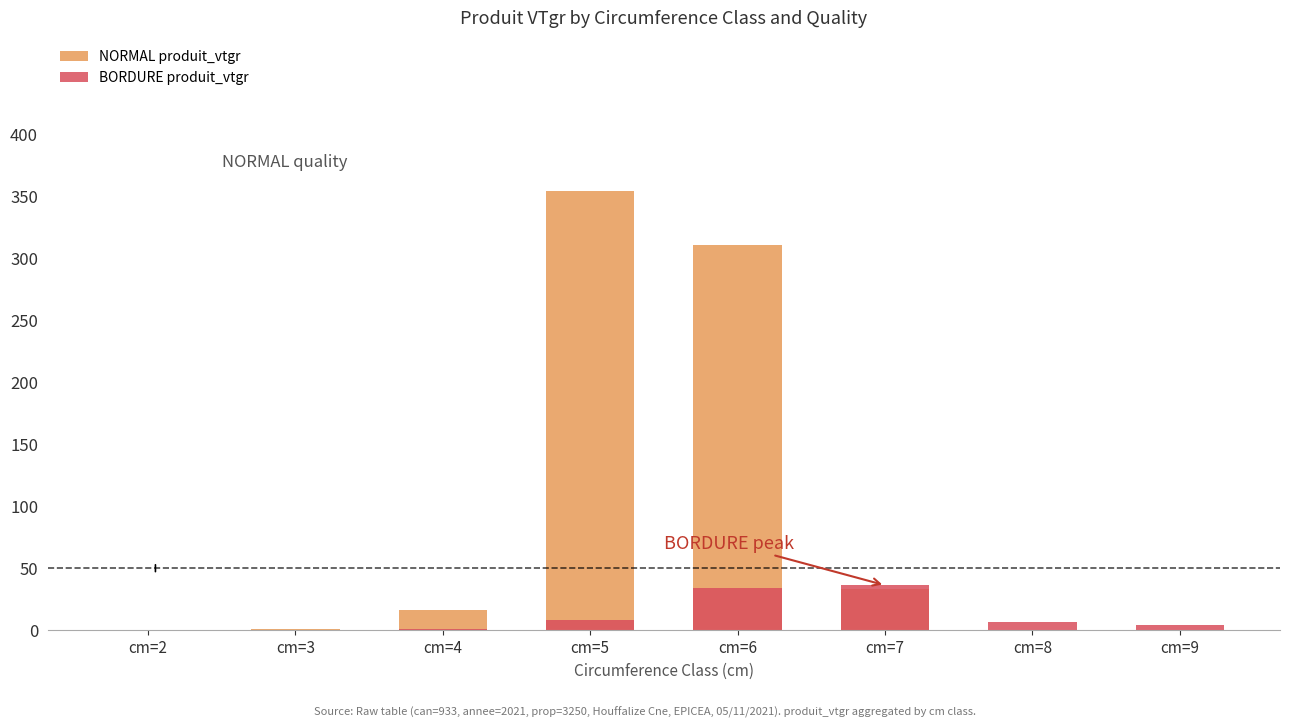

What is the difference between the maximum and minimum values in the NORMAL produit_vtgr series?

354.1